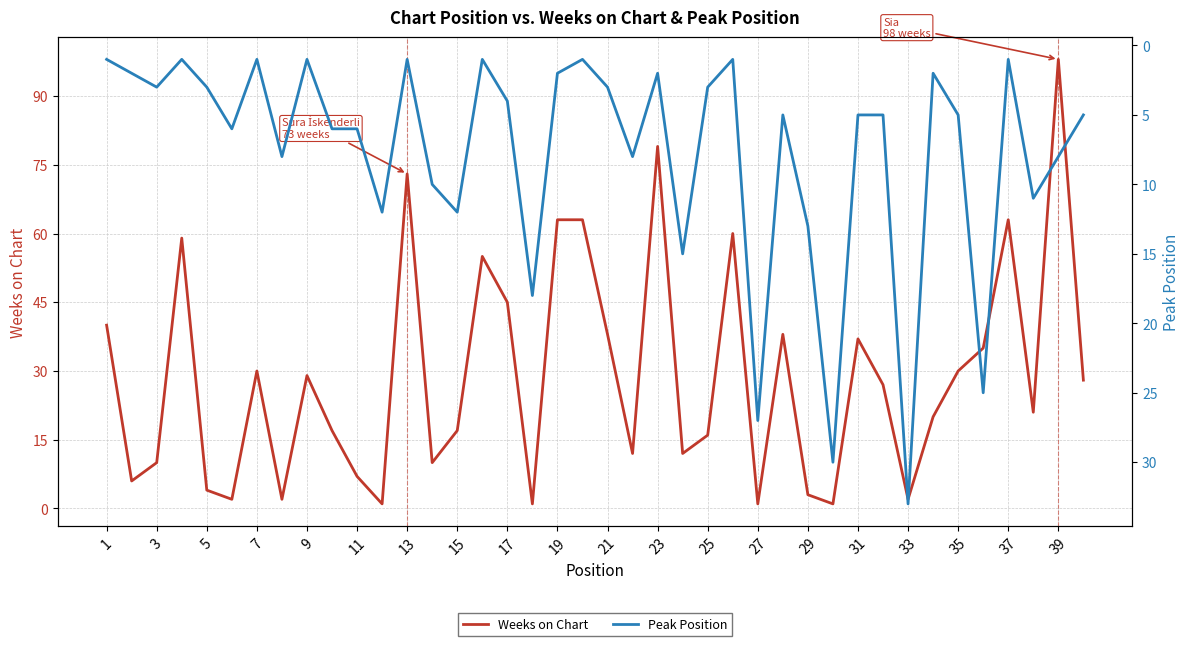

Reading left to right, extract all data points from this chart.

Weeks on Chart: 40	6	10	59	4	2	30	2	29	17	7	1	73	10	17	55	45	1	63	63	38	12	79	12	16	60	1	38	3	1	37	27	2	20	30	35	63	21	98	28
Peak Position: 1	2	3	1	3	6	1	8	1	6	6	12	1	10	12	1	4	18	2	1	3	8	2	15	3	1	27	5	13	30	5	5	33	2	5	25	1	11	8	5